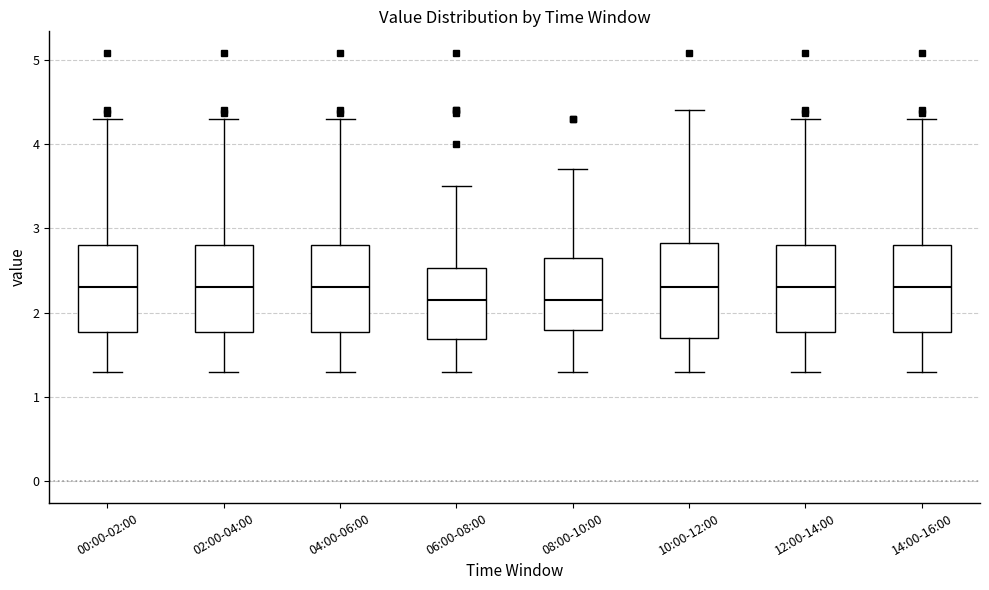

Reading left to right, read every box against the y-axis: the position of its median line, the range the box covers, and the ends of its whiskers. The values are not printed on the chart, so give them approximately, as read against the axis.

00:00-02:00: median 2.3, box 1.8 to 2.8, whiskers 1.3 to 4.3
02:00-04:00: median 2.3, box 1.8 to 2.8, whiskers 1.3 to 4.3
04:00-06:00: median 2.3, box 1.8 to 2.8, whiskers 1.3 to 4.3
06:00-08:00: median 2.1, box 1.7 to 2.5, whiskers 1.3 to 3.5
08:00-10:00: median 2.1, box 1.8 to 2.7, whiskers 1.3 to 3.7
10:00-12:00: median 2.3, box 1.7 to 2.8, whiskers 1.3 to 4.4
12:00-14:00: median 2.3, box 1.8 to 2.8, whiskers 1.3 to 4.3
14:00-16:00: median 2.3, box 1.8 to 2.8, whiskers 1.3 to 4.3